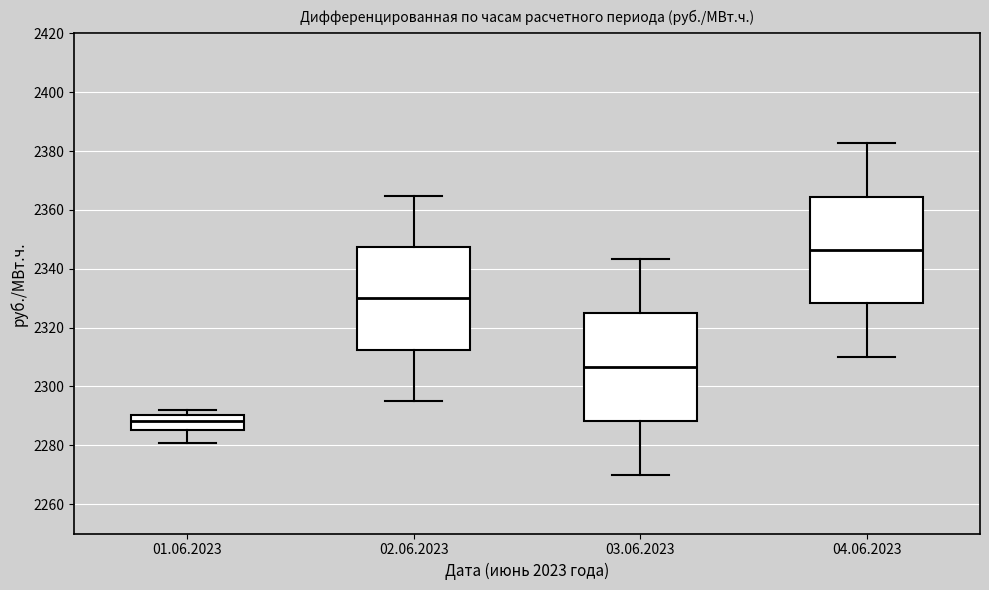

Which box has the lowest median line?

01.06.2023